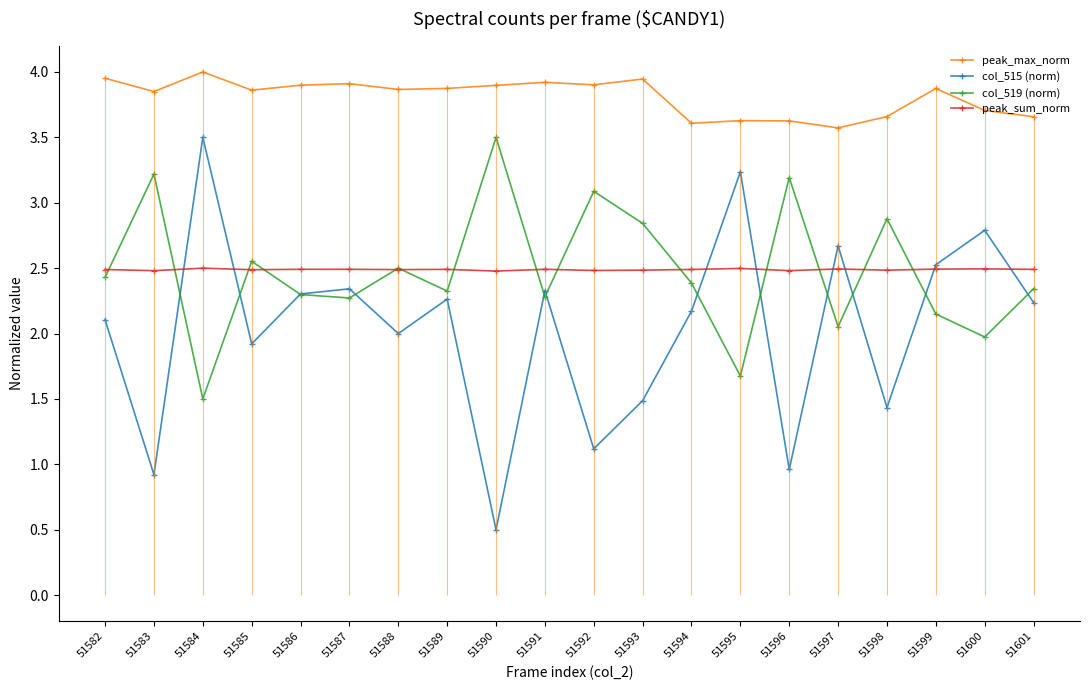

Rank the series at 51601 from lowest to highest value.

col_515 (norm), col_519 (norm), peak_sum_norm, peak_max_norm